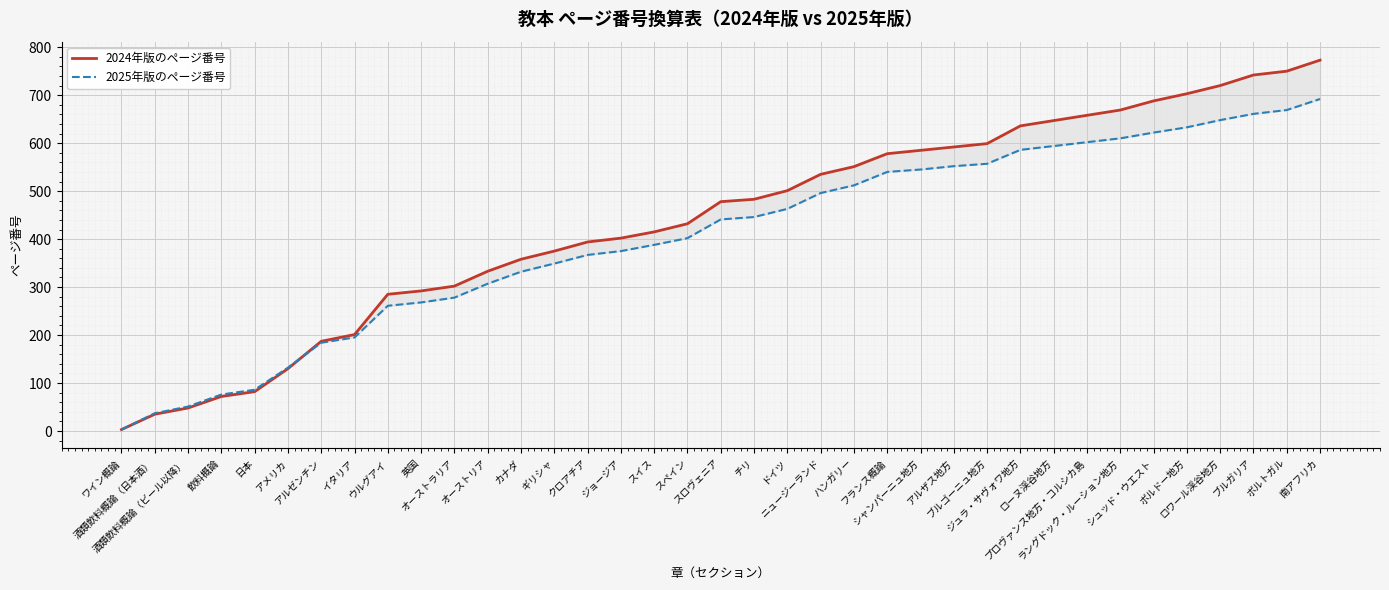

The 2024年版のページ番号 series shows 402 at ジョージア. True or false?

True